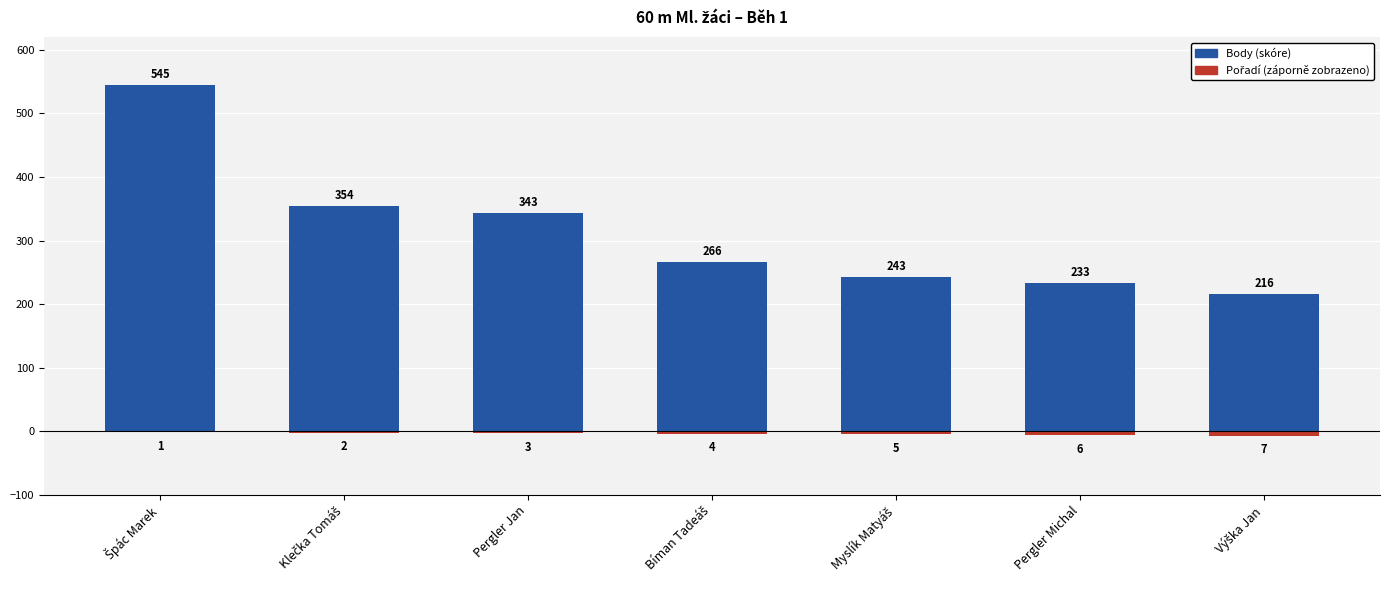

Does the chart contain any negative values?

Yes